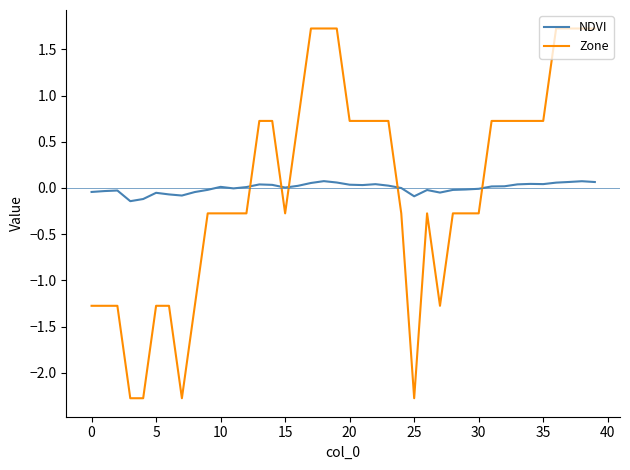

Count the number of data series in this chart.

2